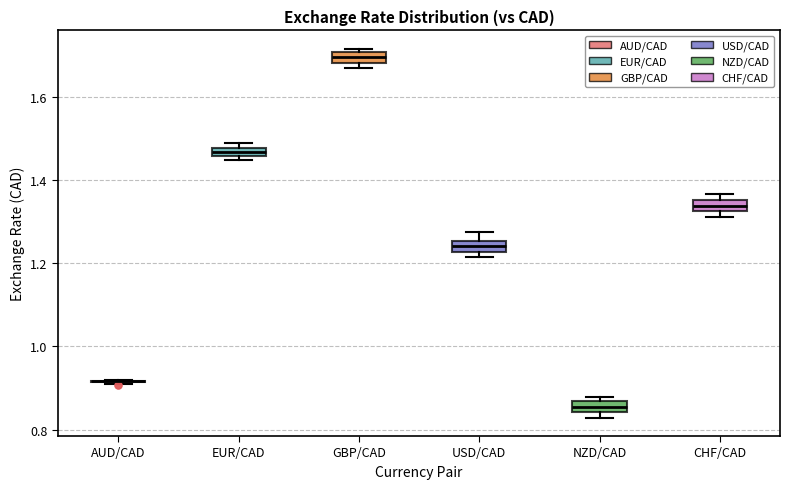

Where is the upper edge of the box for GBP/CAD on the y-axis? The values are not printed on the chart, so give them approximately, as read against the axis.

1.70